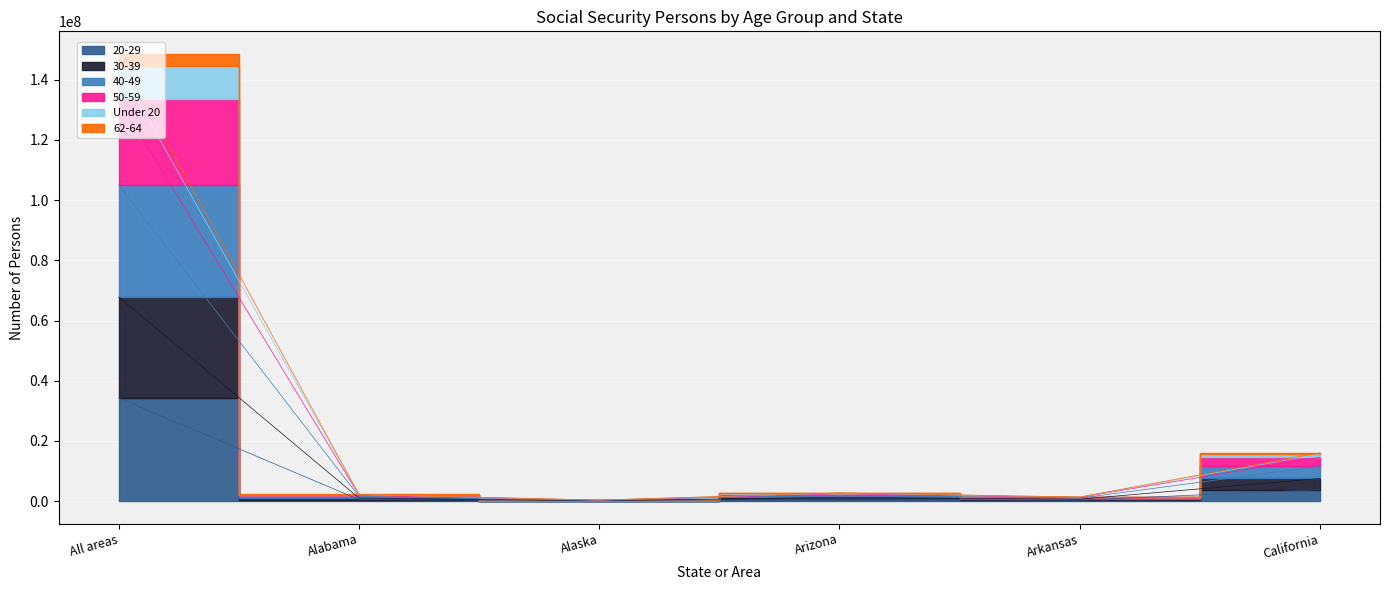

Which has a higher value, Arizona or California?

California